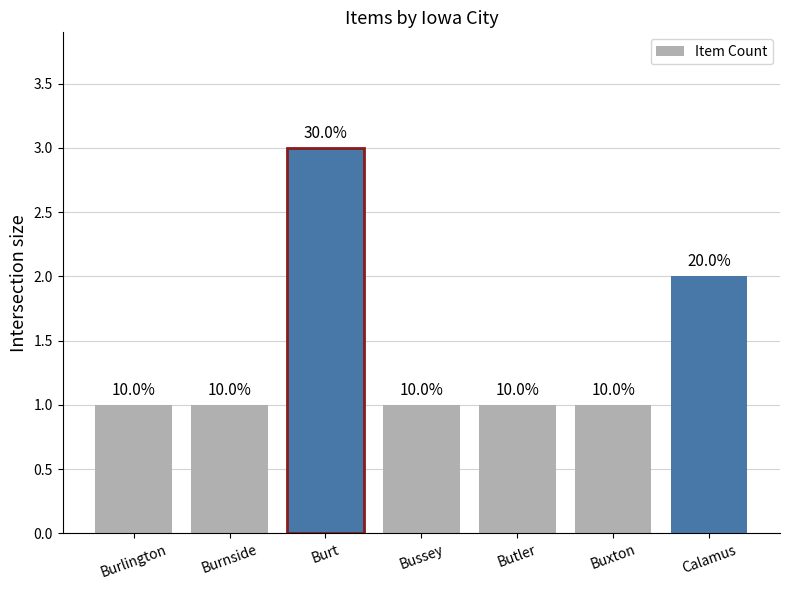

Approximately how many times larger is the value at Burnside compared to Burlington?

1.0